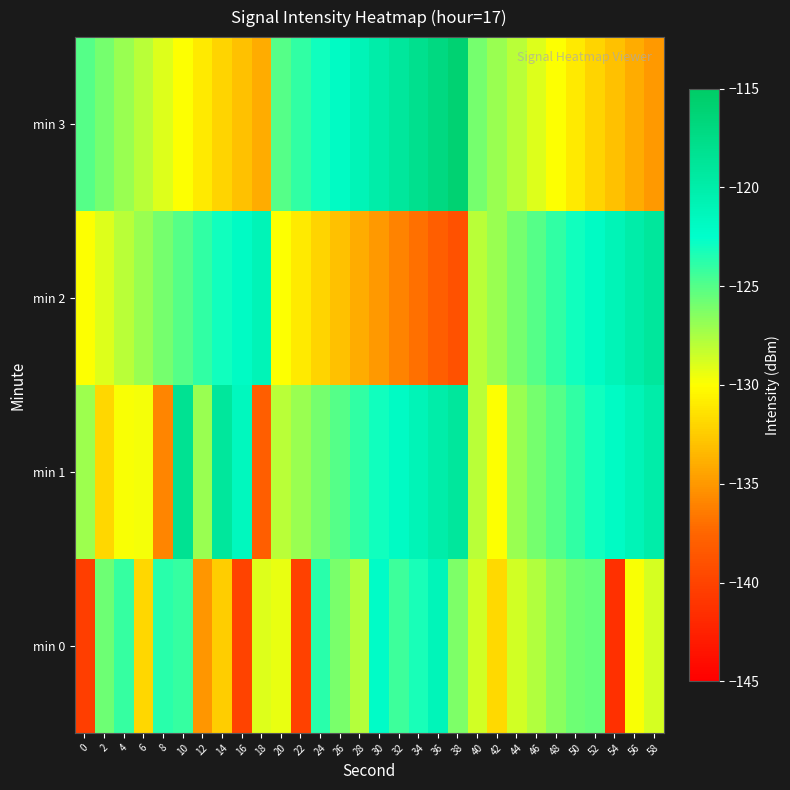

What is the total value across all series at 30?

-500.3